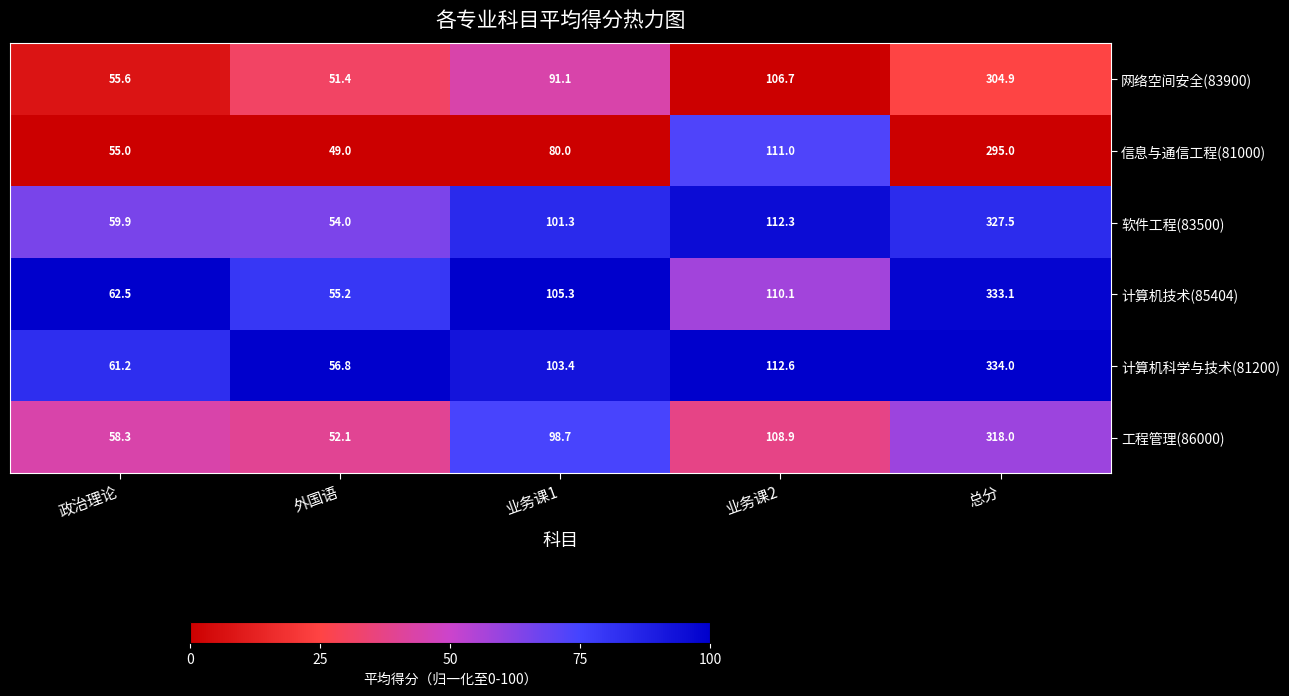

At 政治理论, list the series in order from largest to smallest.

计算机技术(85404), 计算机科学与技术(81200), 软件工程(83500), 工程管理(86000), 网络空间安全(83900), 信息与通信工程(81000)